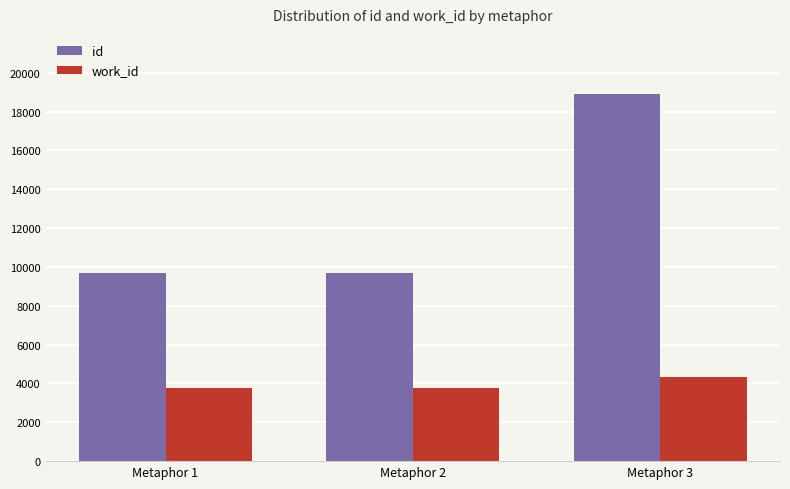

Which series has the widest spread of values?

id